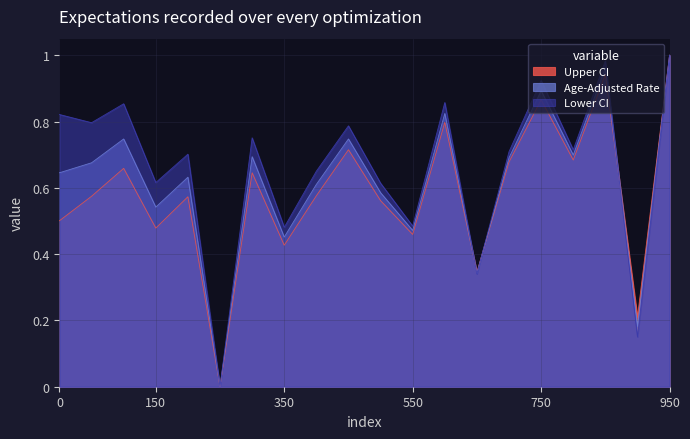

Reading left to right, transcribe all the data shown in this chart.

Age-Adjusted Rate: 0.6	0.7	0.7	0.5	0.6	0.0	0.7	0.5	0.6	0.7	0.6	0.5	0.8	0.3	0.7	0.9	0.7	1.0	0.2	1.0
Lower CI: 0.8	0.8	0.9	0.6	0.7	0.0	0.8	0.5	0.7	0.8	0.6	0.5	0.9	0.3	0.7	0.9	0.7	1.0	0.2	1.0
Upper CI: 0.5	0.6	0.7	0.5	0.6	0.0	0.6	0.4	0.6	0.7	0.6	0.5	0.8	0.3	0.7	0.9	0.7	0.9	0.2	1.0